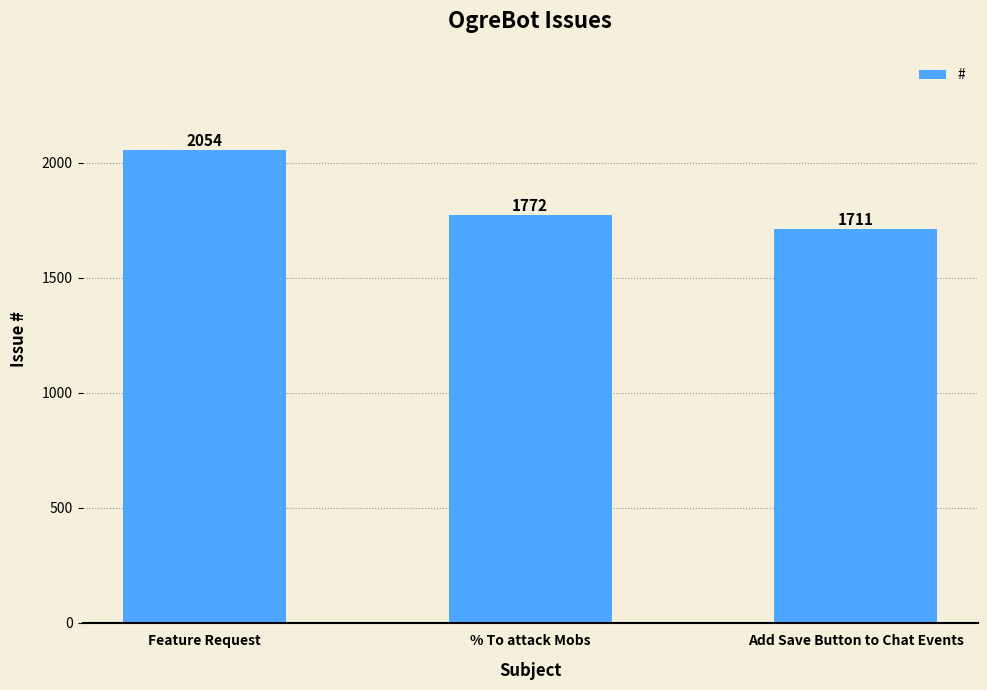

Count the number of categories in the chart.

3